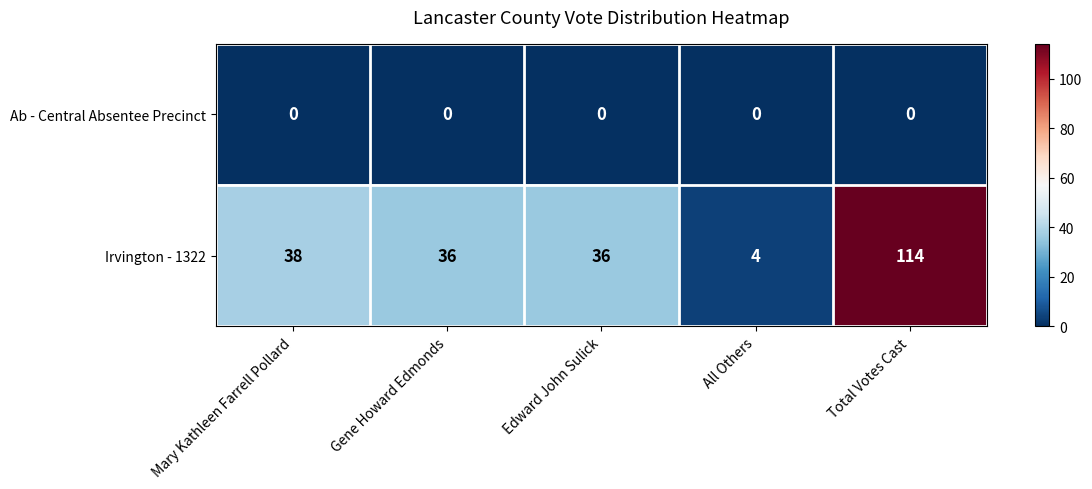

What is the maximum value shown in the chart?

114